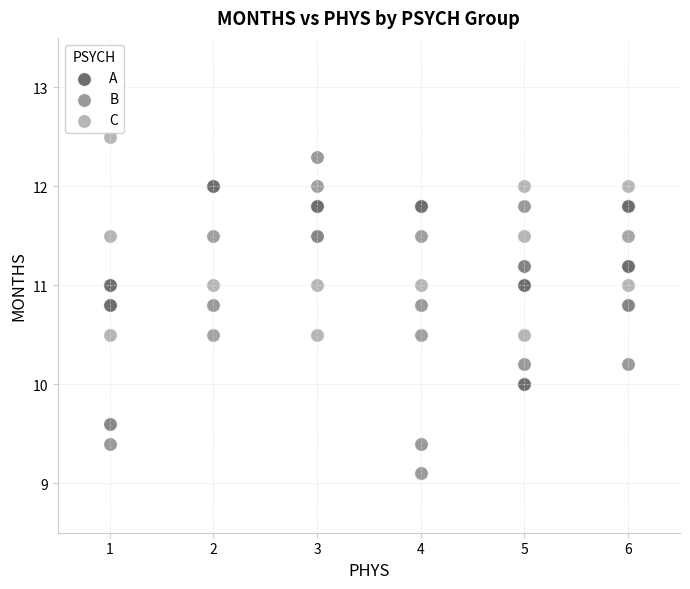

Which series contains the lowest Y value?

B